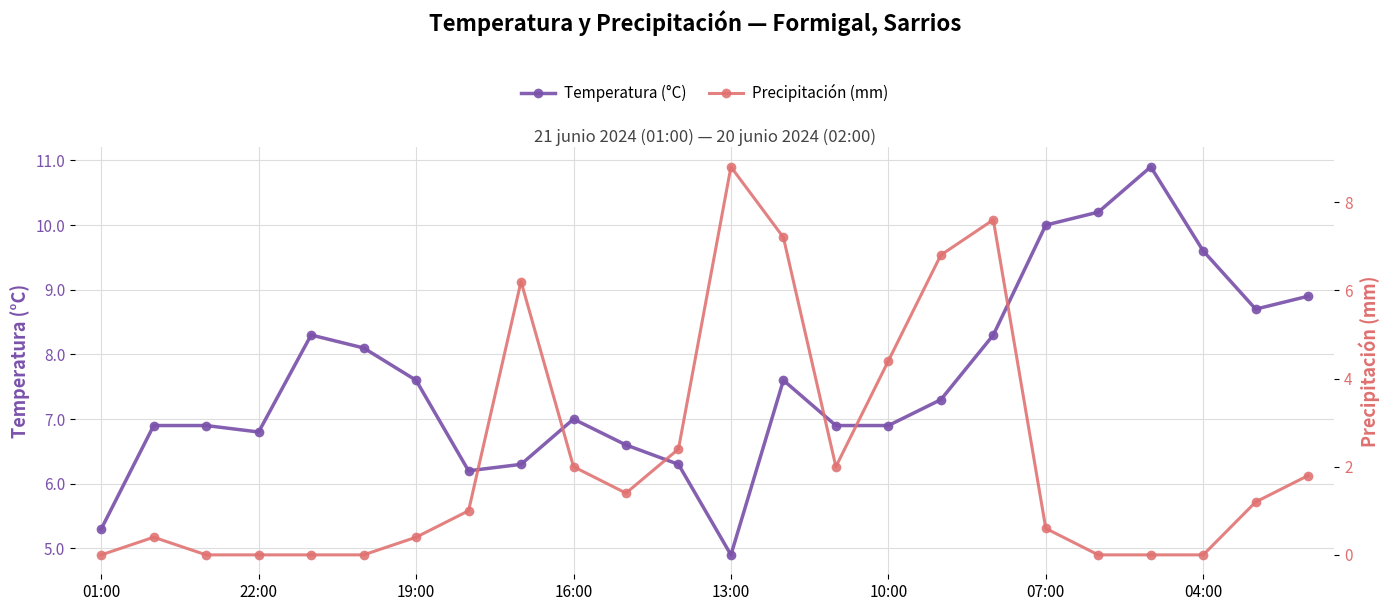

Which series has the largest total across all categories?

Temperatura (°C)